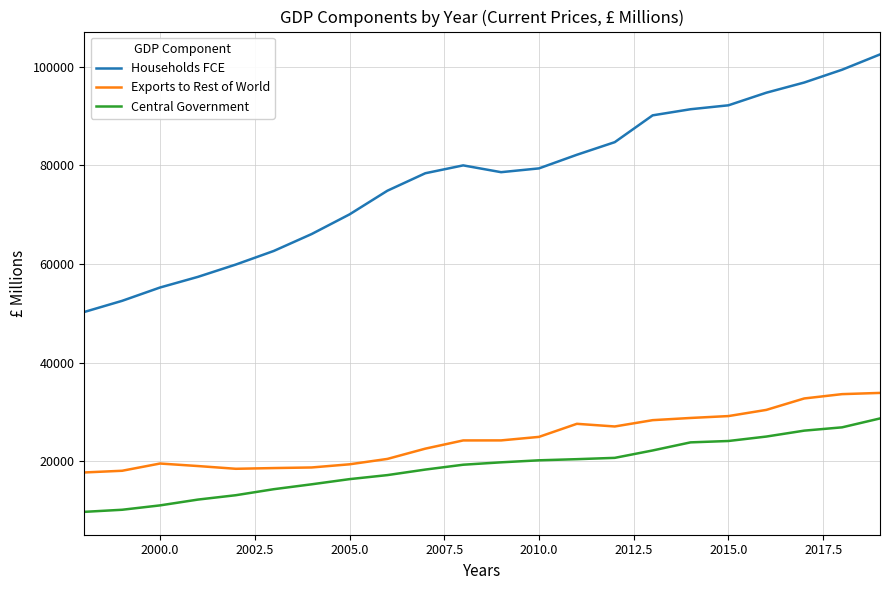

Which series has the largest total across all categories?

Households FCE